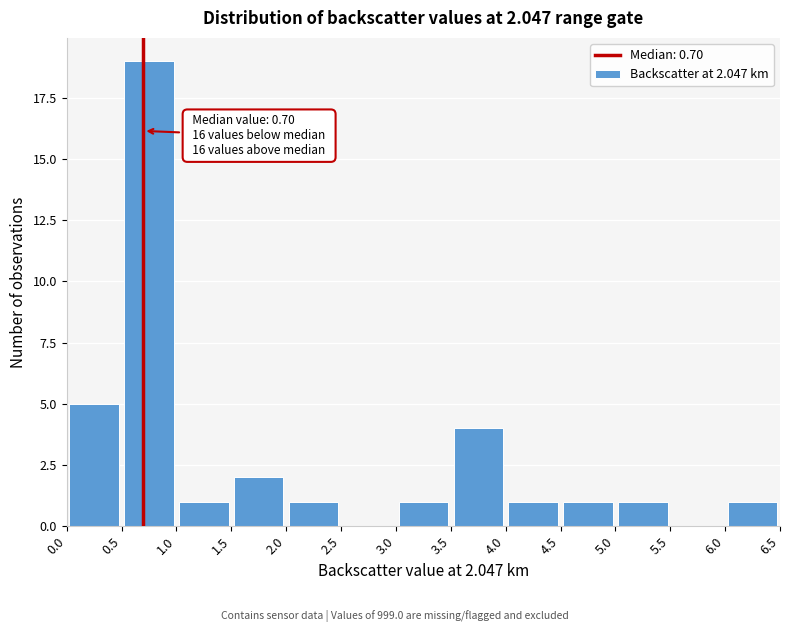

Over which range of the x-axis is the bar tallest?

0.5 to 1.0